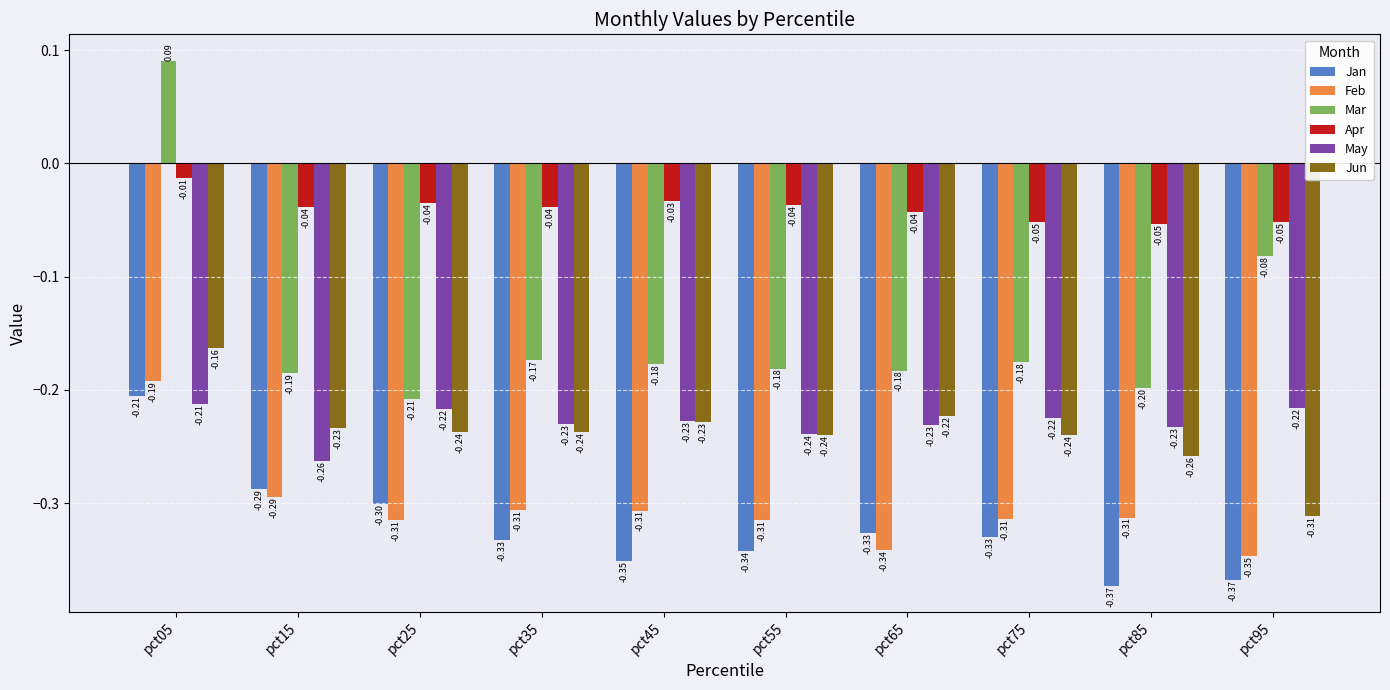

At pct65, list the series in order from largest to smallest.

Apr, Mar, Jun, May, Jan, Feb